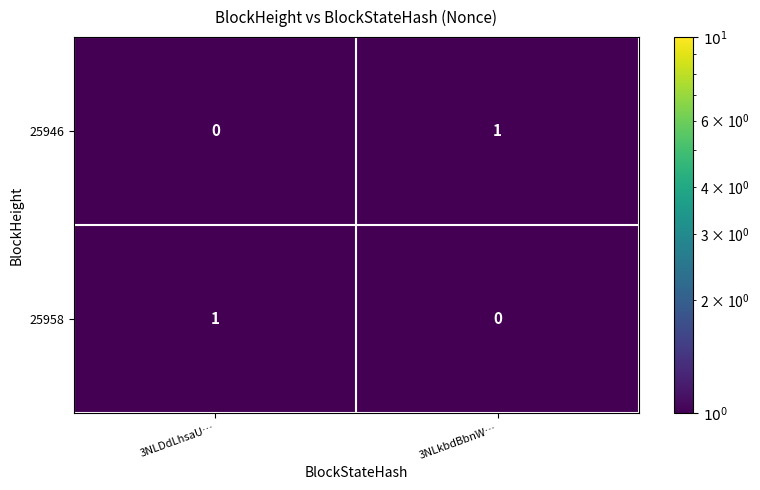

Reading left to right, transcribe all the data shown in this chart.

25946: 3NLDdLhsaU…=0	3NLkbdBbnW…=1
25958: 3NLDdLhsaU…=1	3NLkbdBbnW…=0